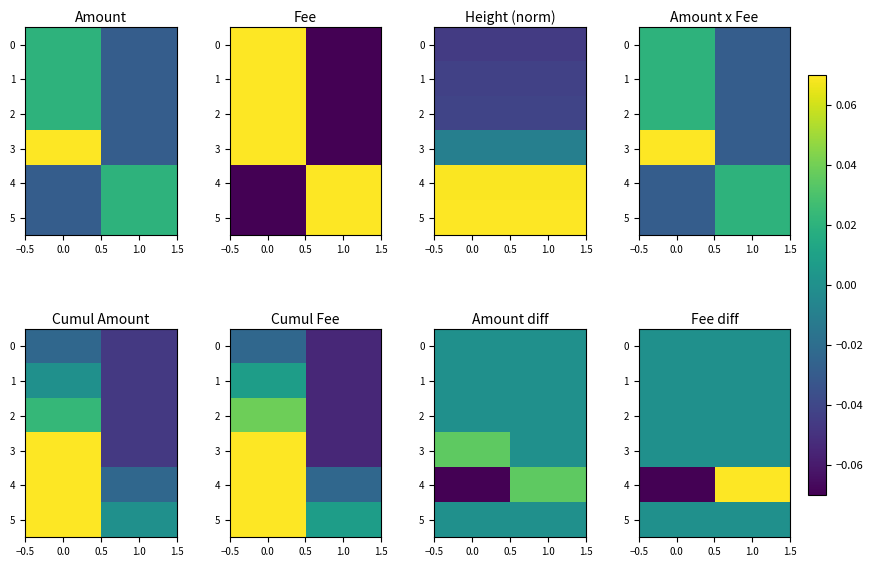

What is the total value across all series at 1.0?

0.1